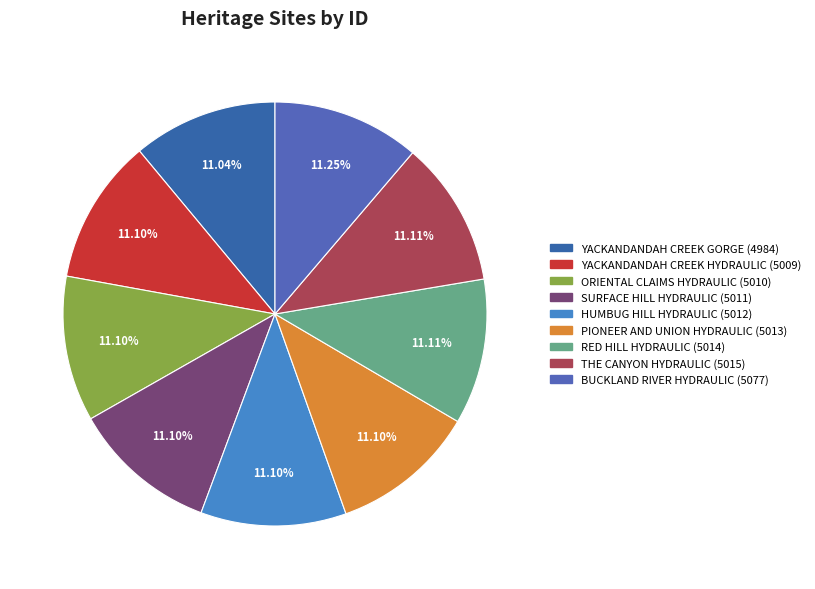

How many slices are in this pie chart?

9